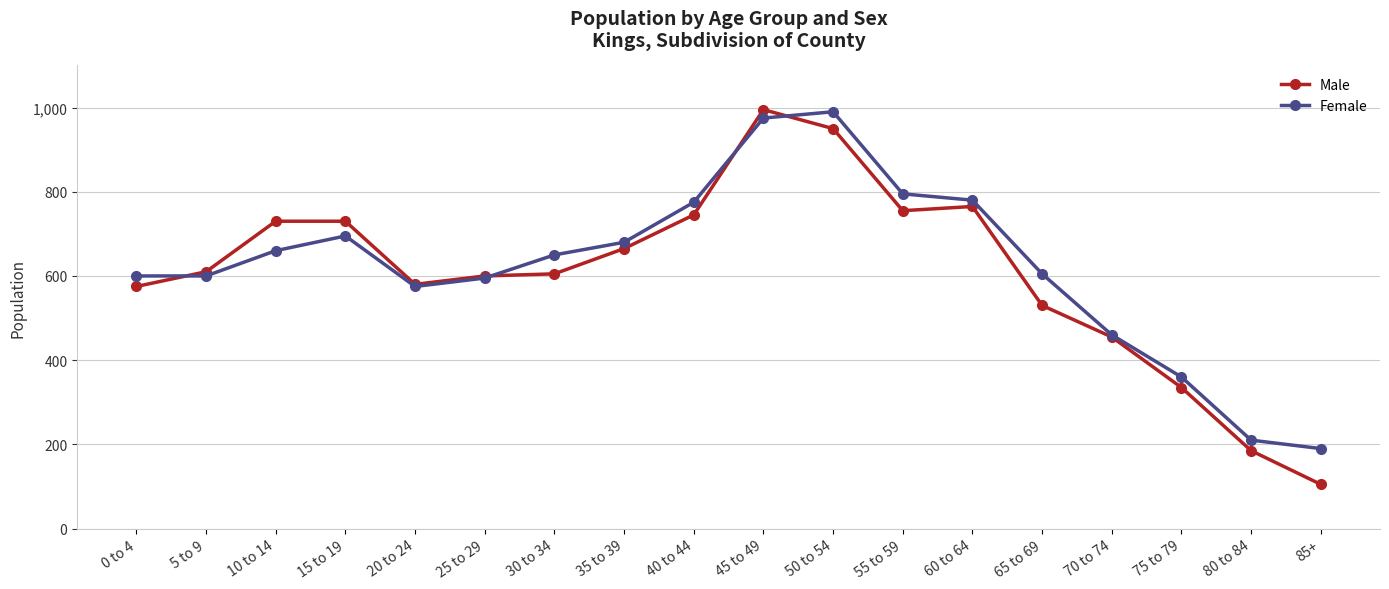

True or false: Female has a value of 1347 at 45 to 49.

False